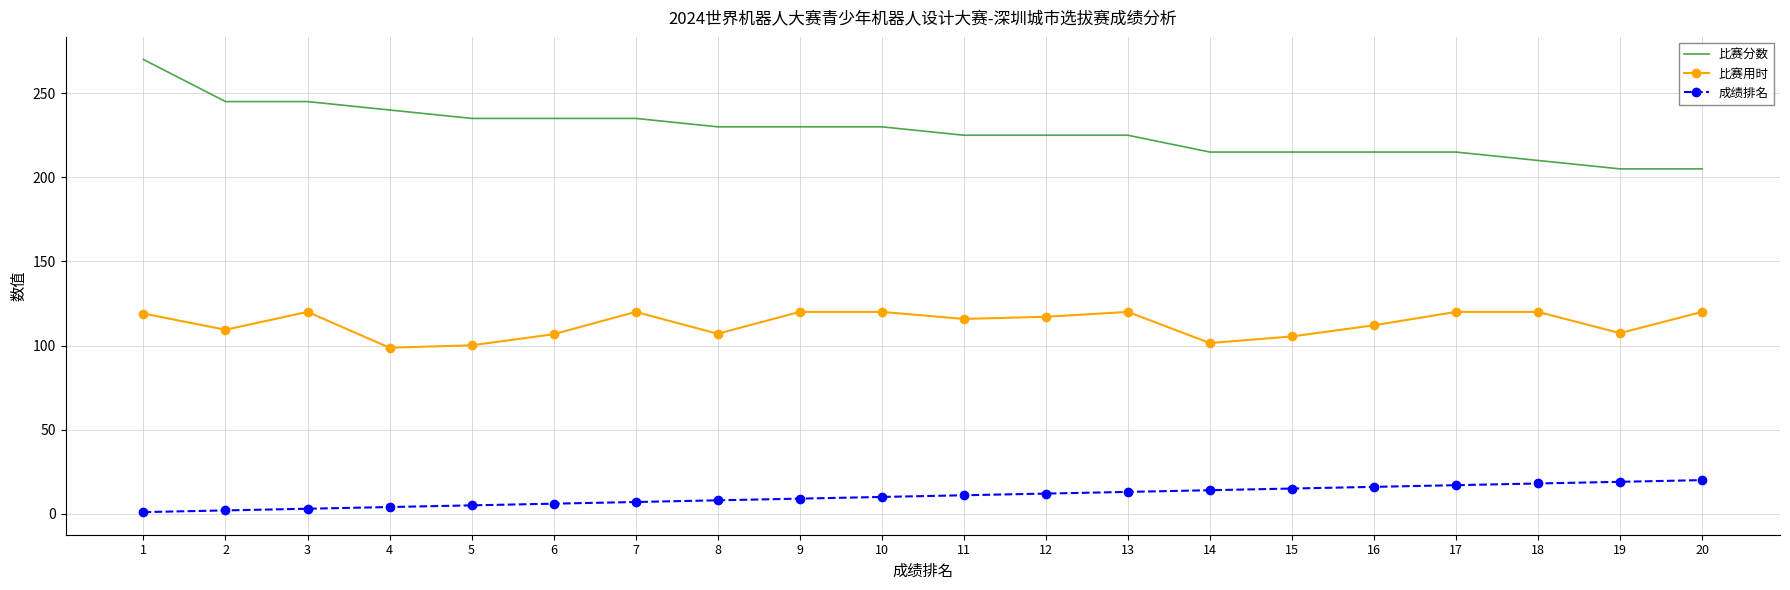

How many series are shown in this chart?

3